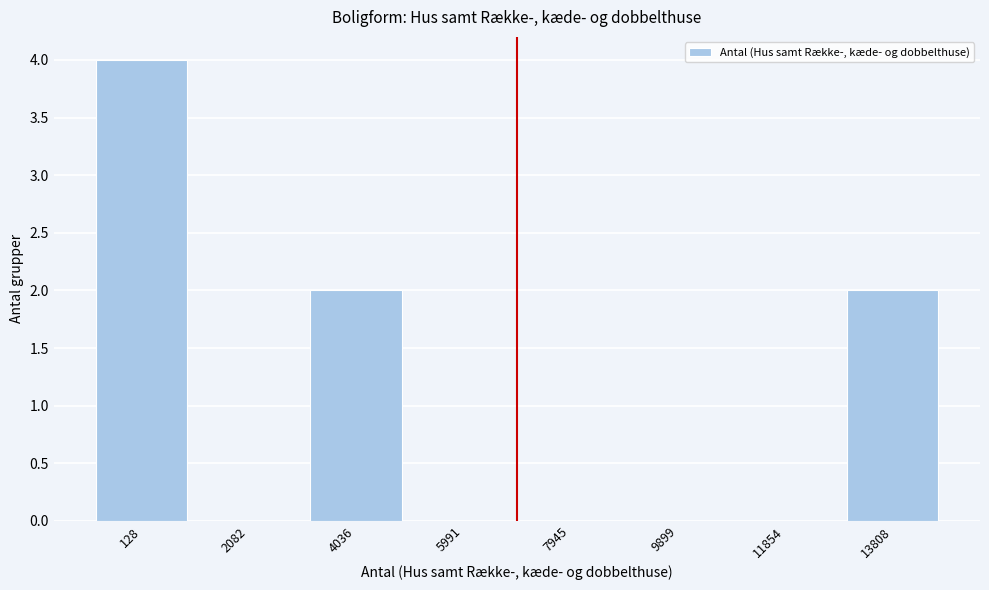

Reading left to right, what are all the values shown in this chart?

128=4	2082=0	4036=2	5991=0	7945=0	9899=0	11854=0	13808=2